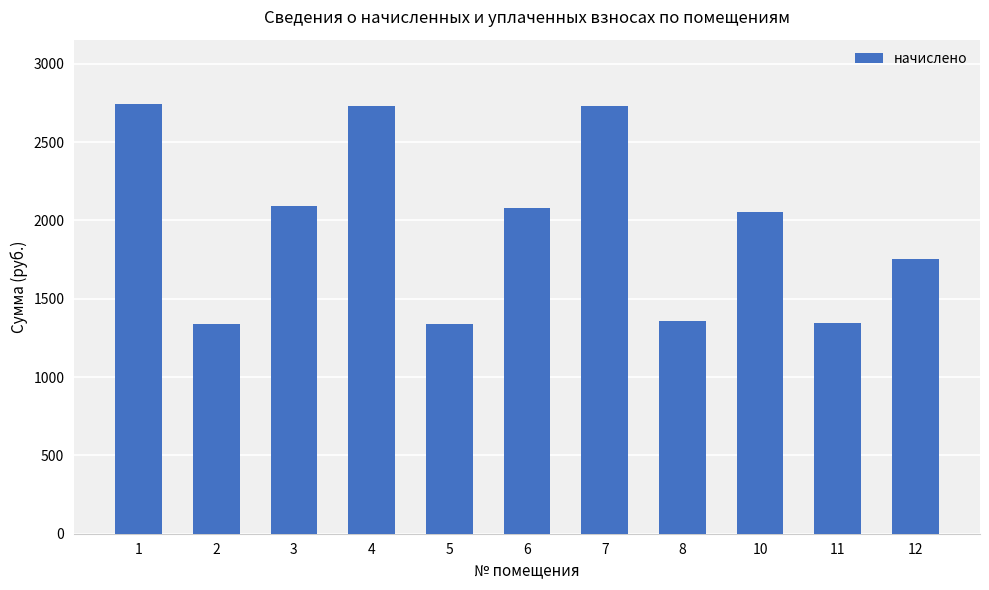

Does the chart contain stacked bars?

No